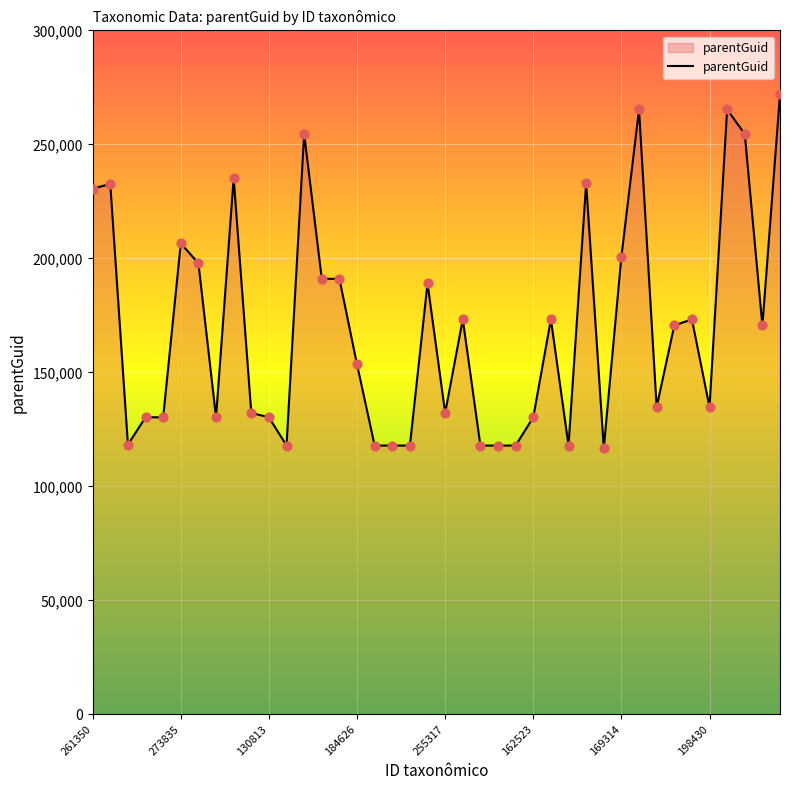

What is the minimum value shown in the chart?

116725